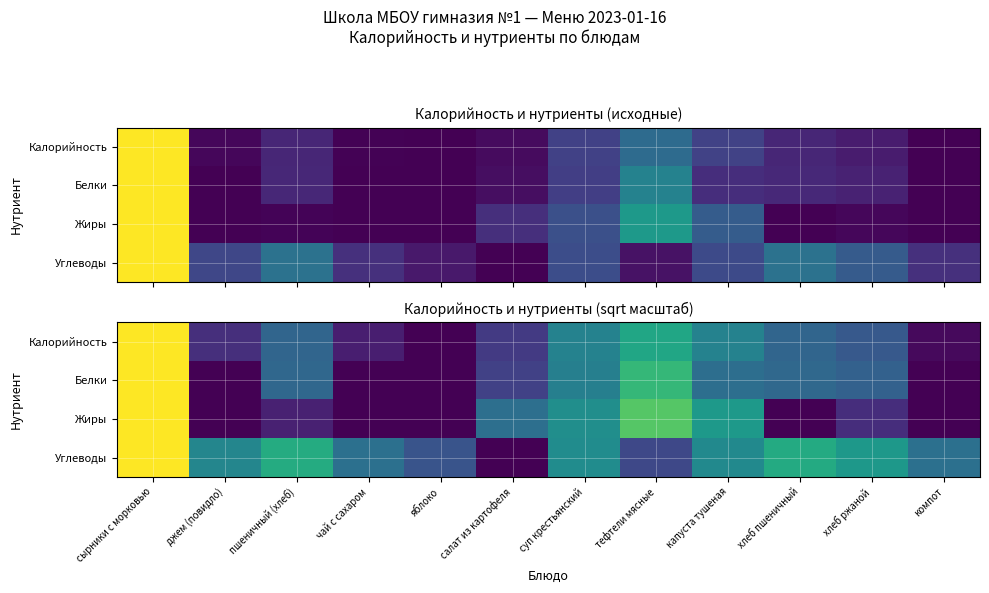

At how many categories does at least one series exceed 0?

12